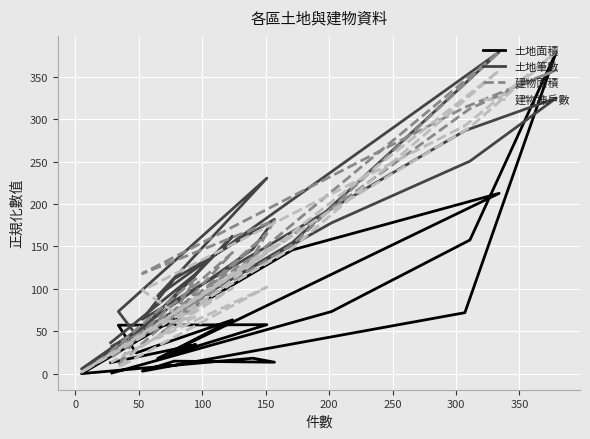

What is the difference between the second highest and second lowest values in the 建物棟戶數 series?

349.4